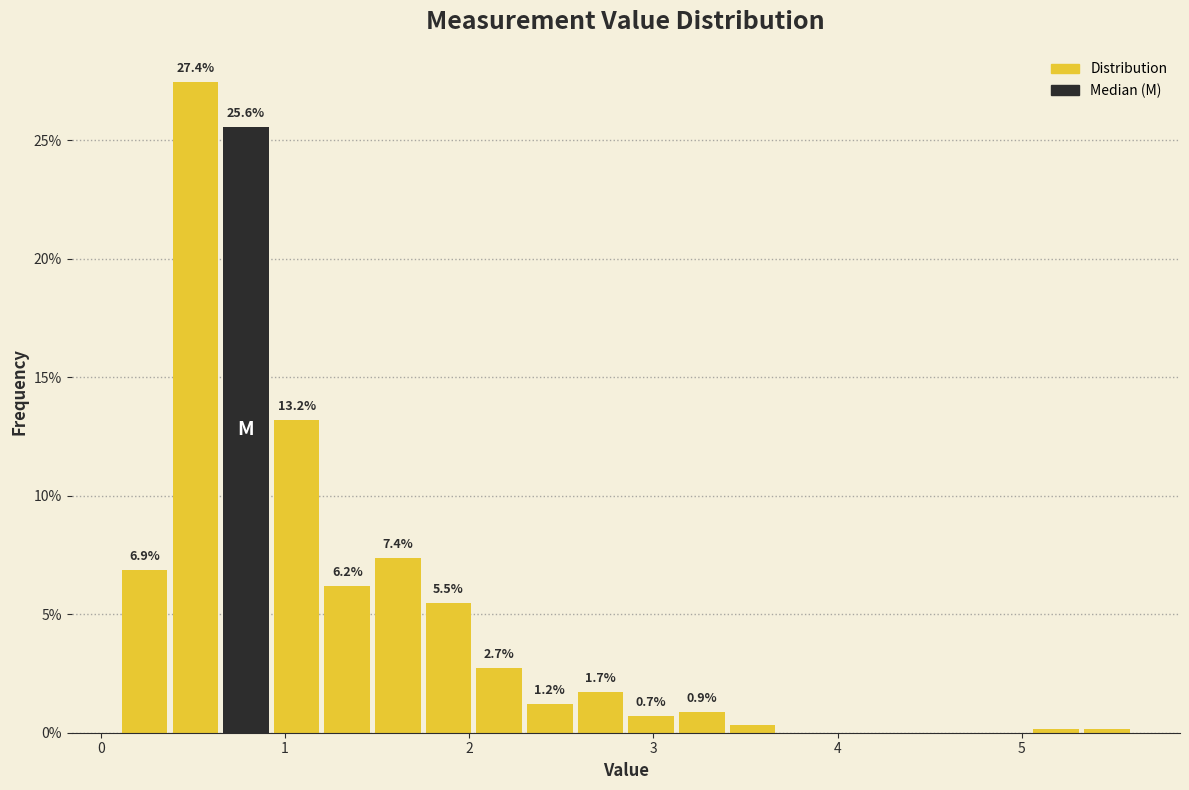

Around what value on the x-axis is the tallest bar? Give the approximate position of its centre, as read against the axis.

0.5